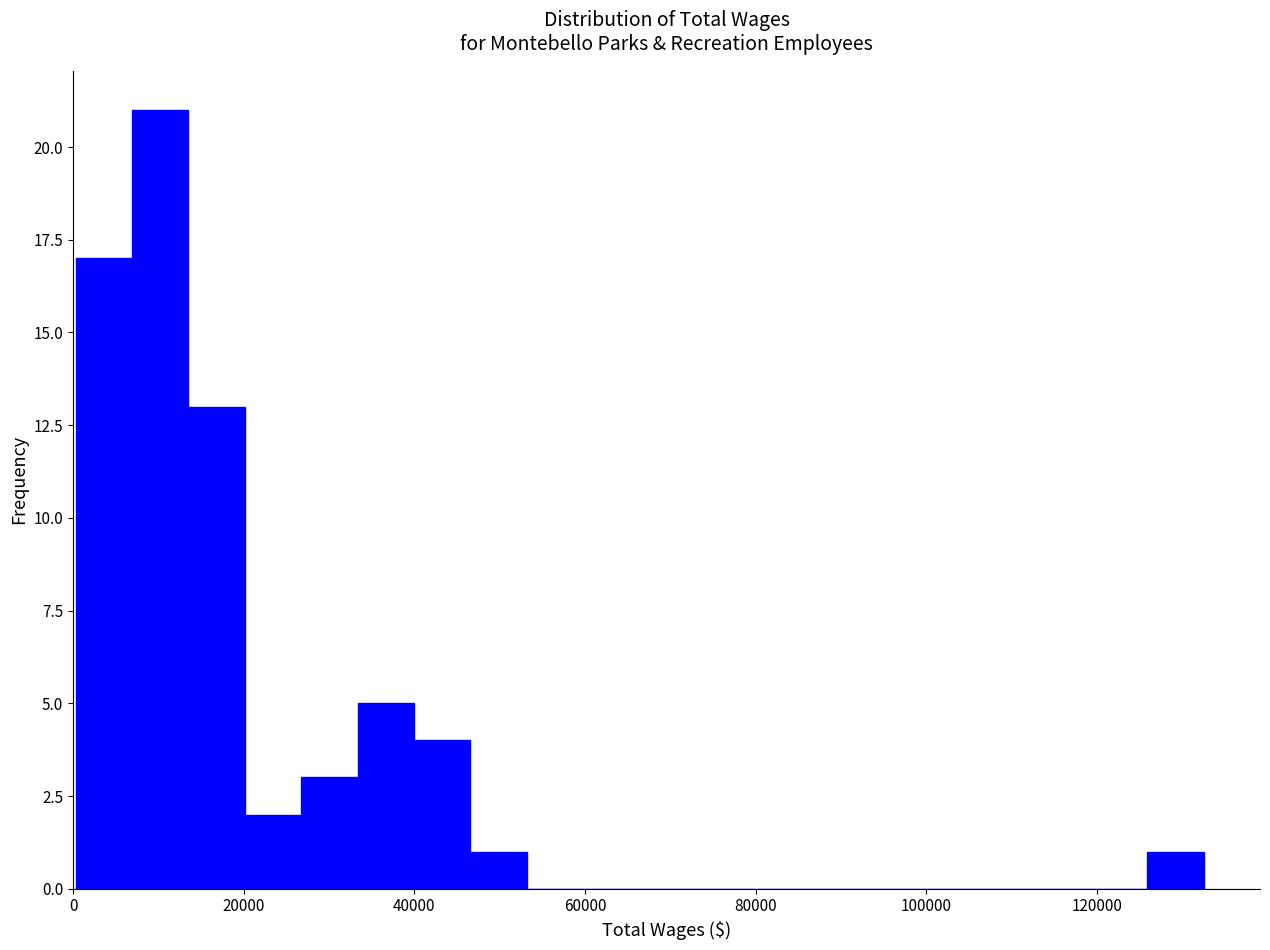

Read against the x-axis, roughly where is the centre of the tallest bar?

10000